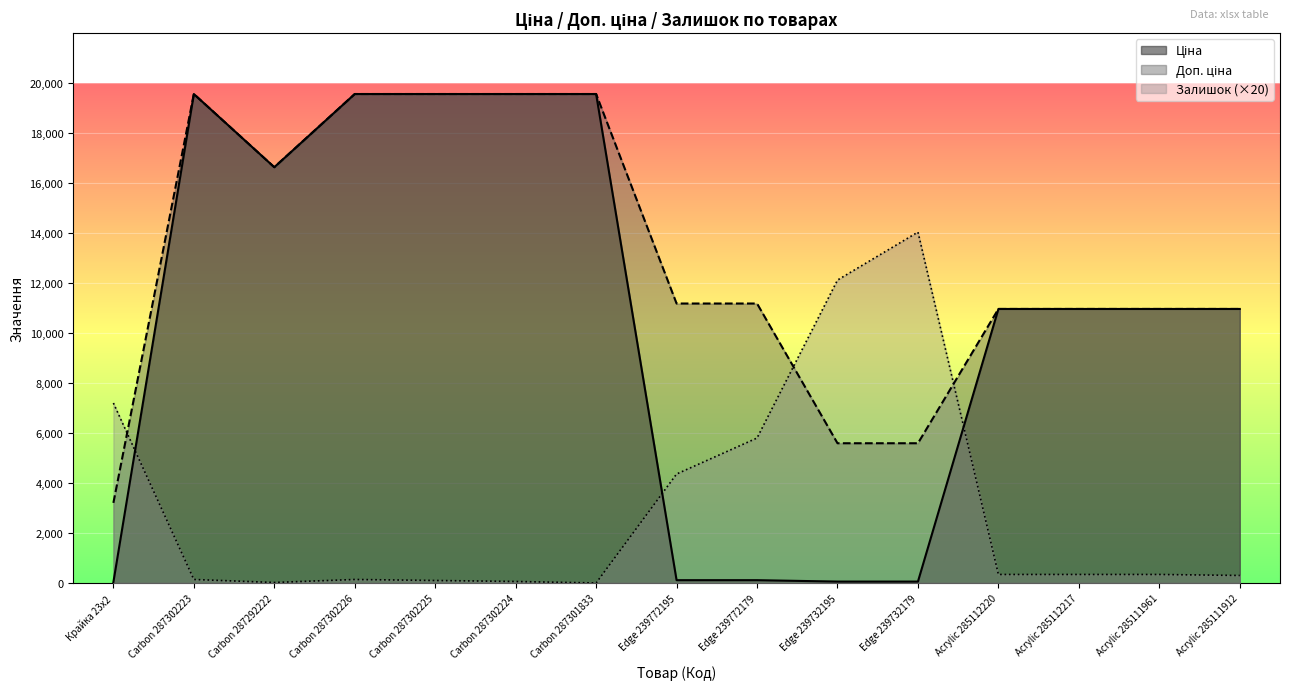

Which series ends up on top after the final intersection of Ціна and Залишок?

Ціна